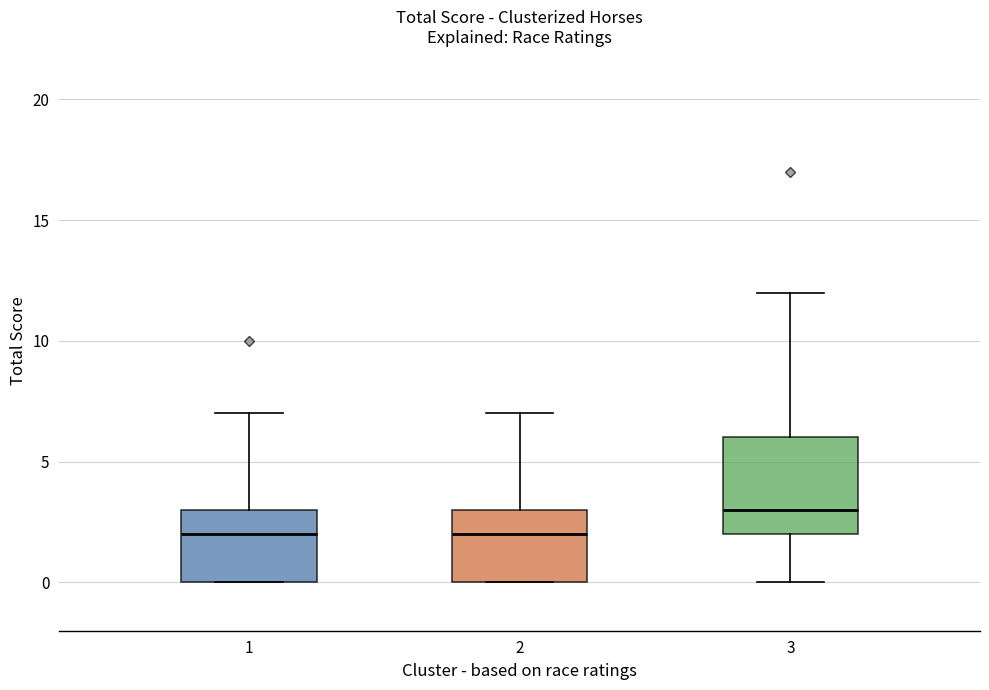

Where is the lower edge of the box at x = 3 on the y-axis? The values are not printed on the chart, so give them approximately, as read against the axis.

2